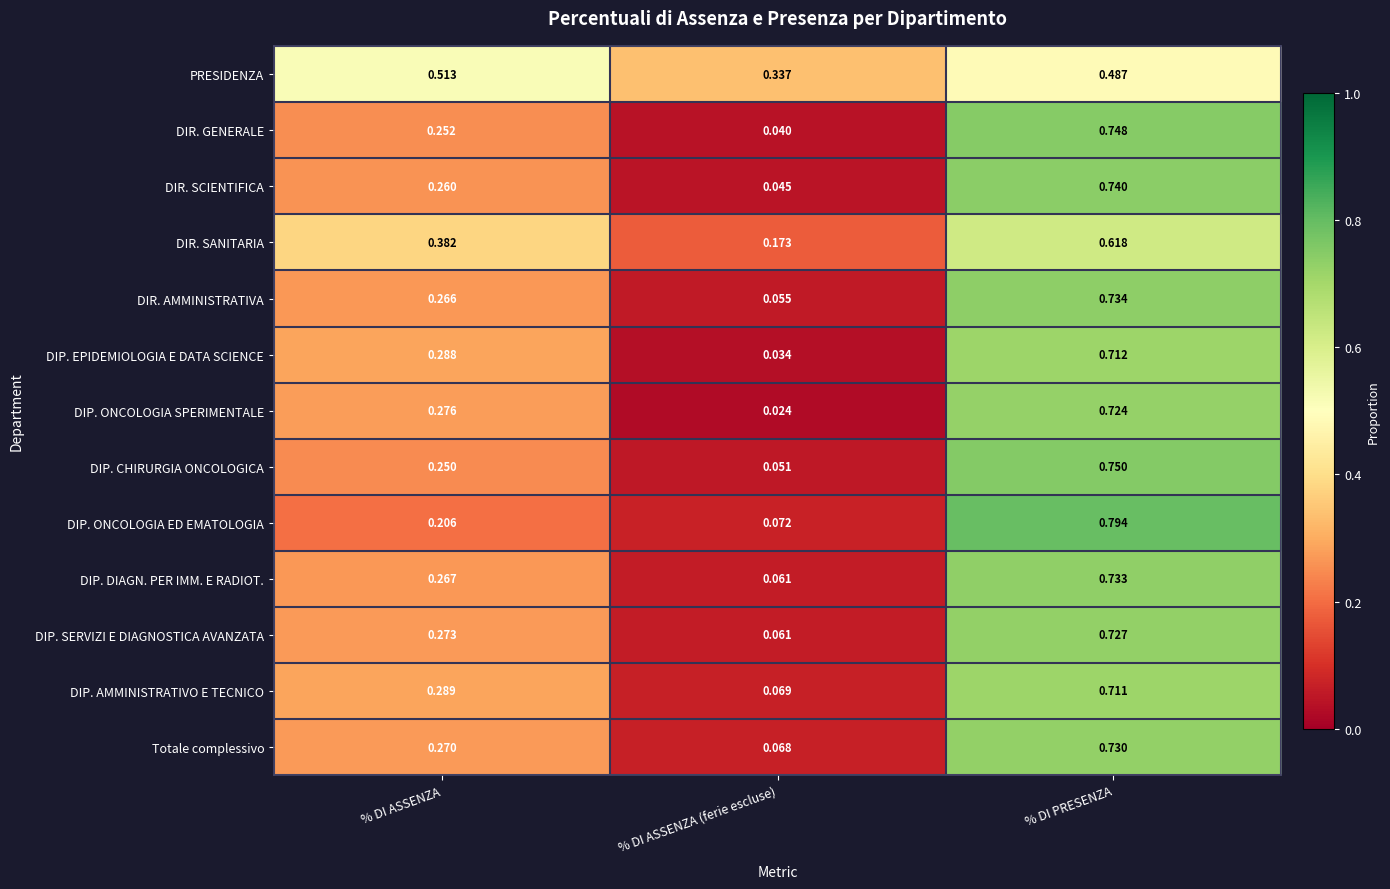

Which series has the largest range (max minus min)?

DIP. ONCOLOGIA ED EMATOLOGIA